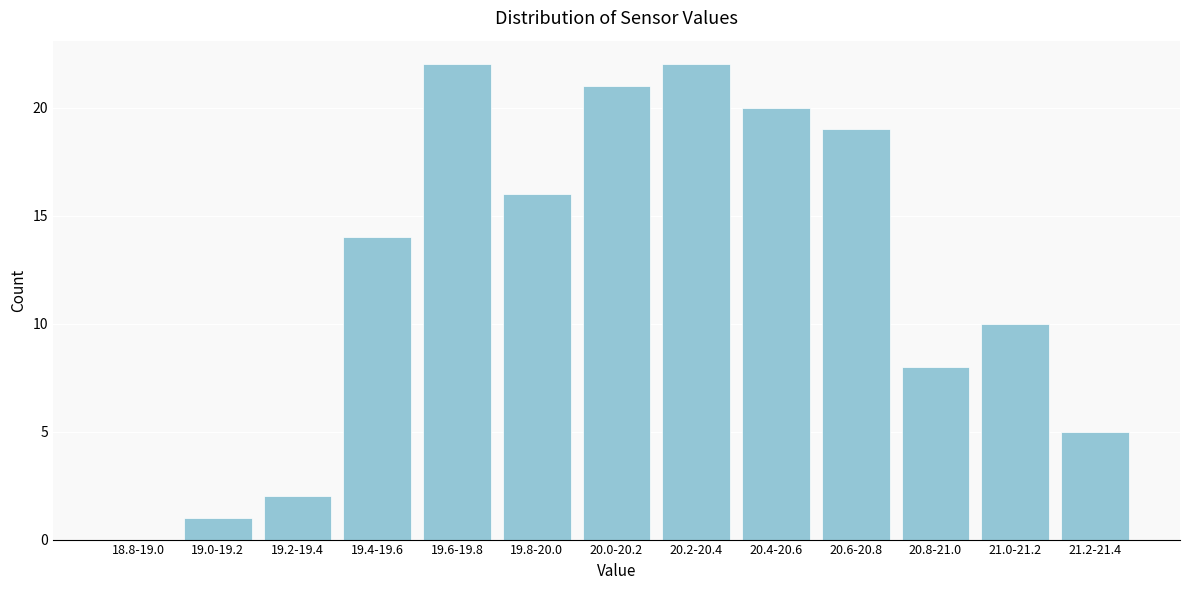

Reading left to right, transcribe all the data shown in this chart.

18.8-19.0=0	19.0-19.2=1	19.2-19.4=2	19.4-19.6=14	19.6-19.8=22	19.8-20.0=16	20.0-20.2=21	20.2-20.4=22	20.4-20.6=20	20.6-20.8=19	20.8-21.0=8	21.0-21.2=10	21.2-21.4=5